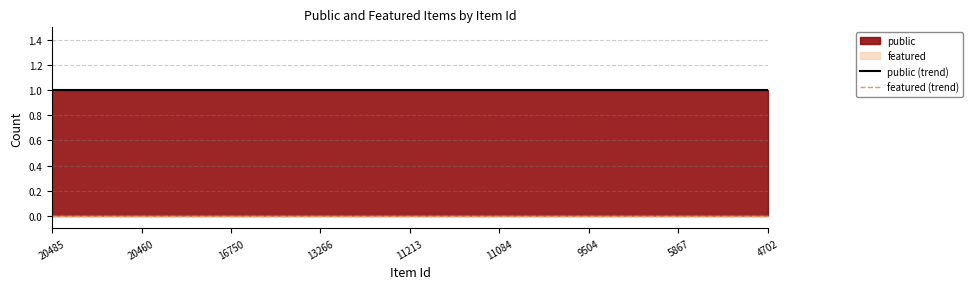

True or false: featured (trend) has more than 2 points higher than both neighbors.

False